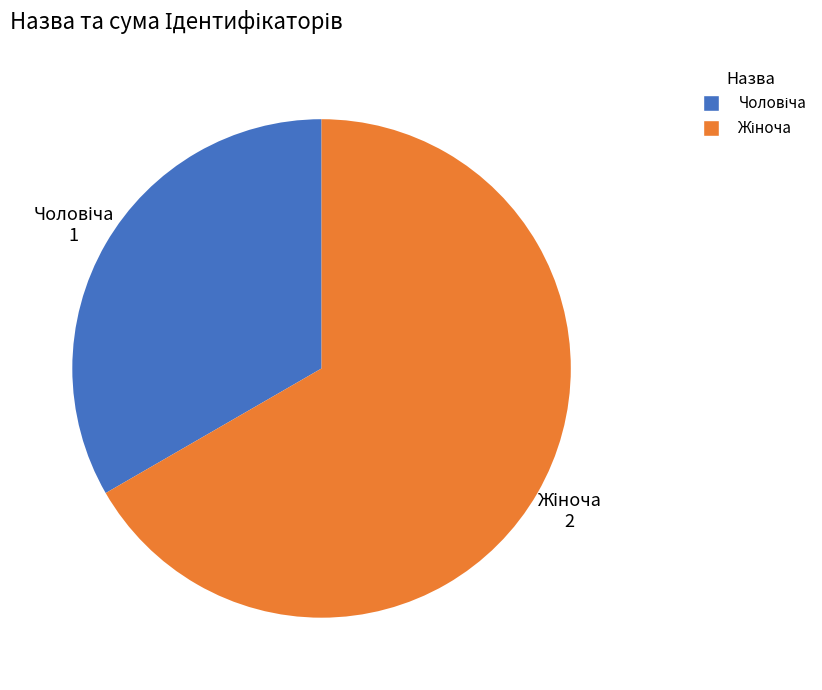

Is there any slice that represents more than half of the pie?

Yes